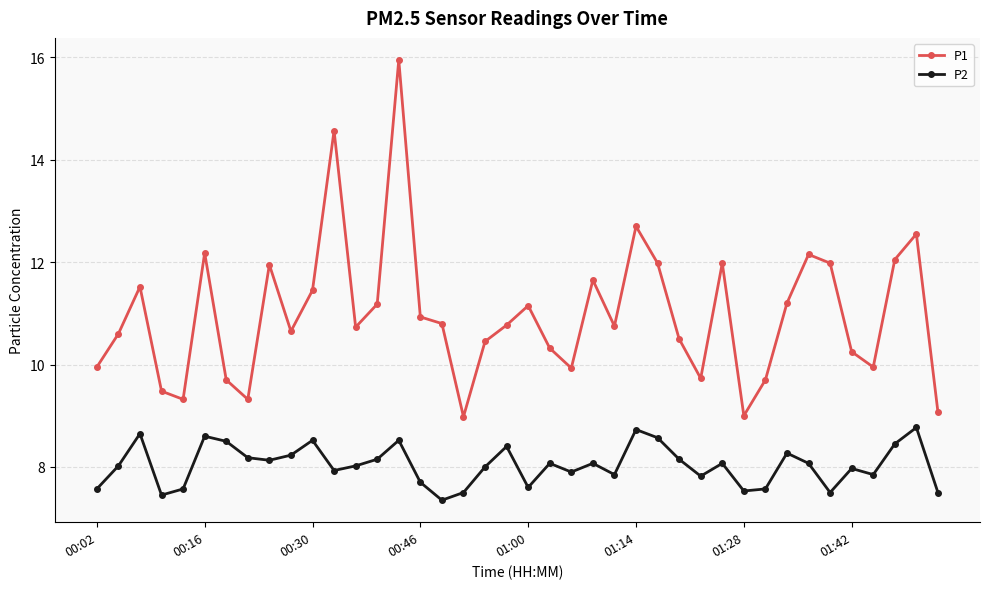

True or false: P2 and P1 intersect in this chart.

False